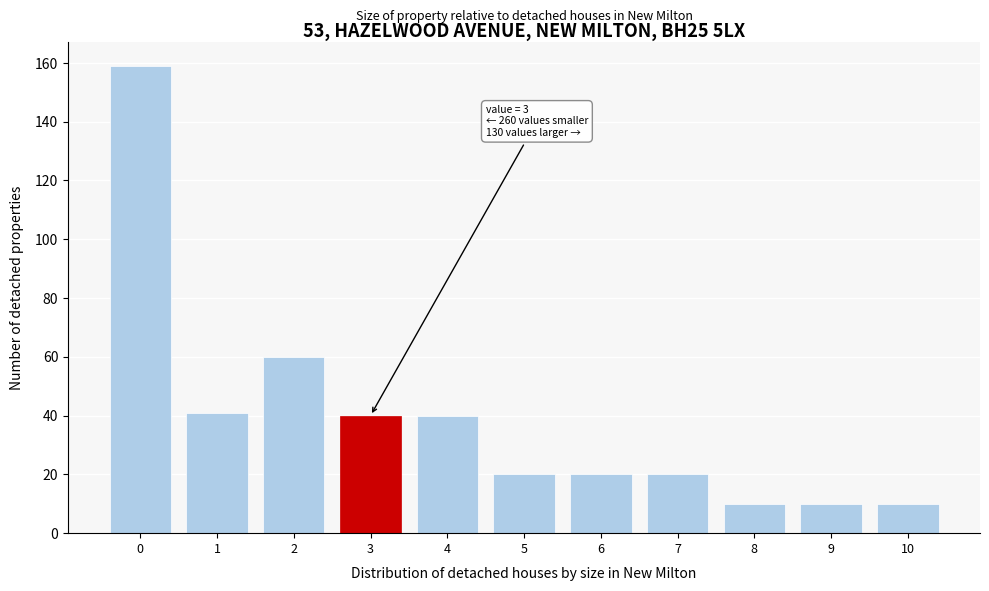

Reading right to left, transcribe all the data shown in this chart.

10	10	10	20	20	20	40	40	60	41	159